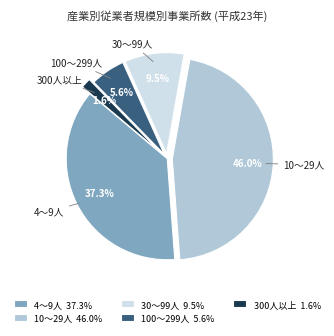

To the nearest percent, what is the difference between the 300人以上 and 100～299人 slice percentages?

4%